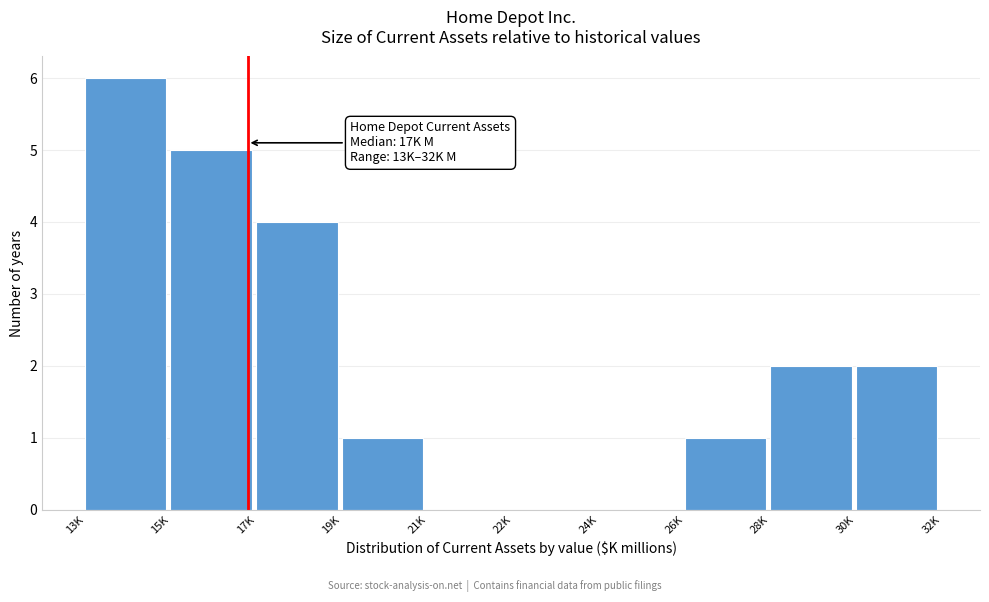

Reading left to right, transcribe all the data shown in this chart.

13K=6	15K=5	17K=4	19K=1	21K=0	22K=0	24K=0	26K=1	28K=2	30K=2